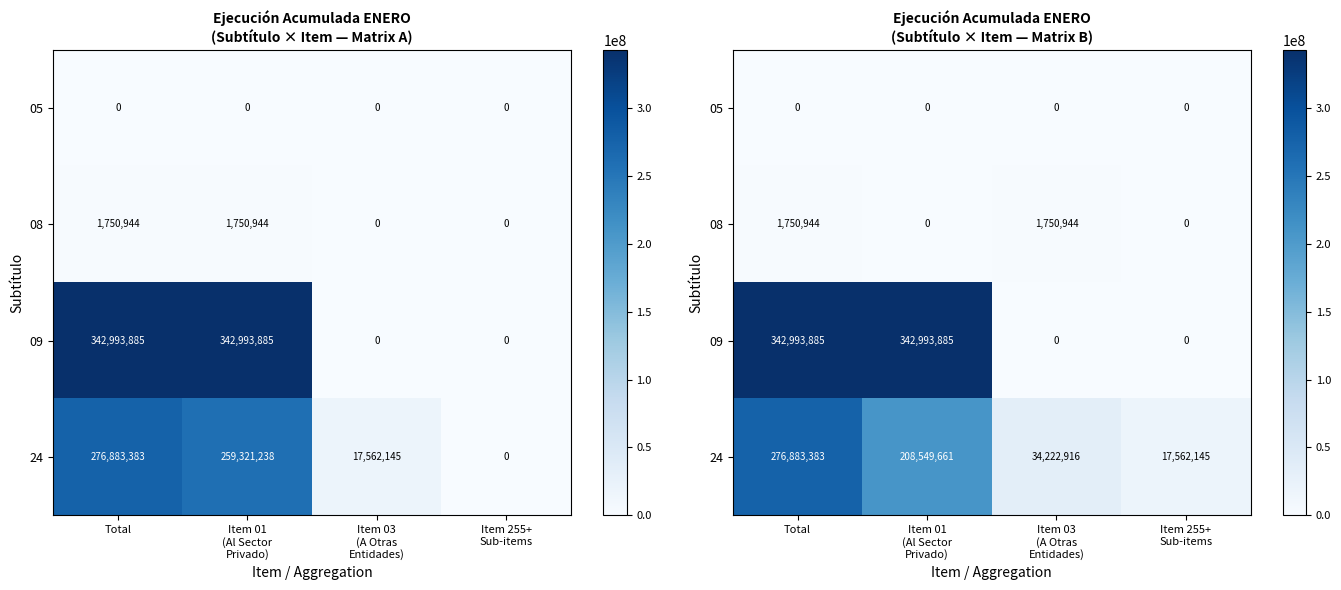

What is the total value across all series at Total?

621628212